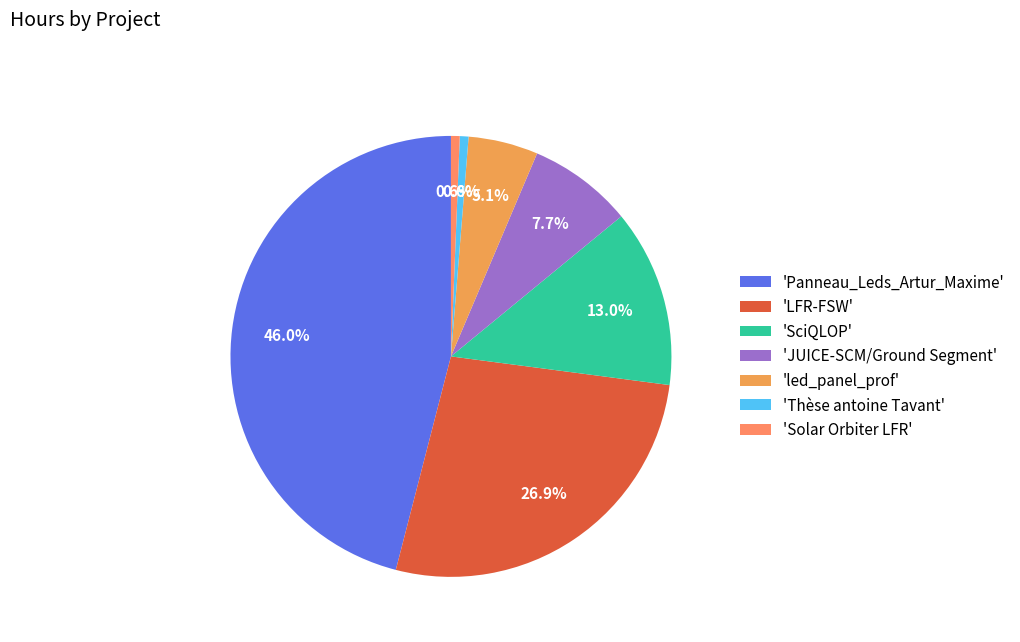

To the nearest percent, what is the average slice percentage?

14%